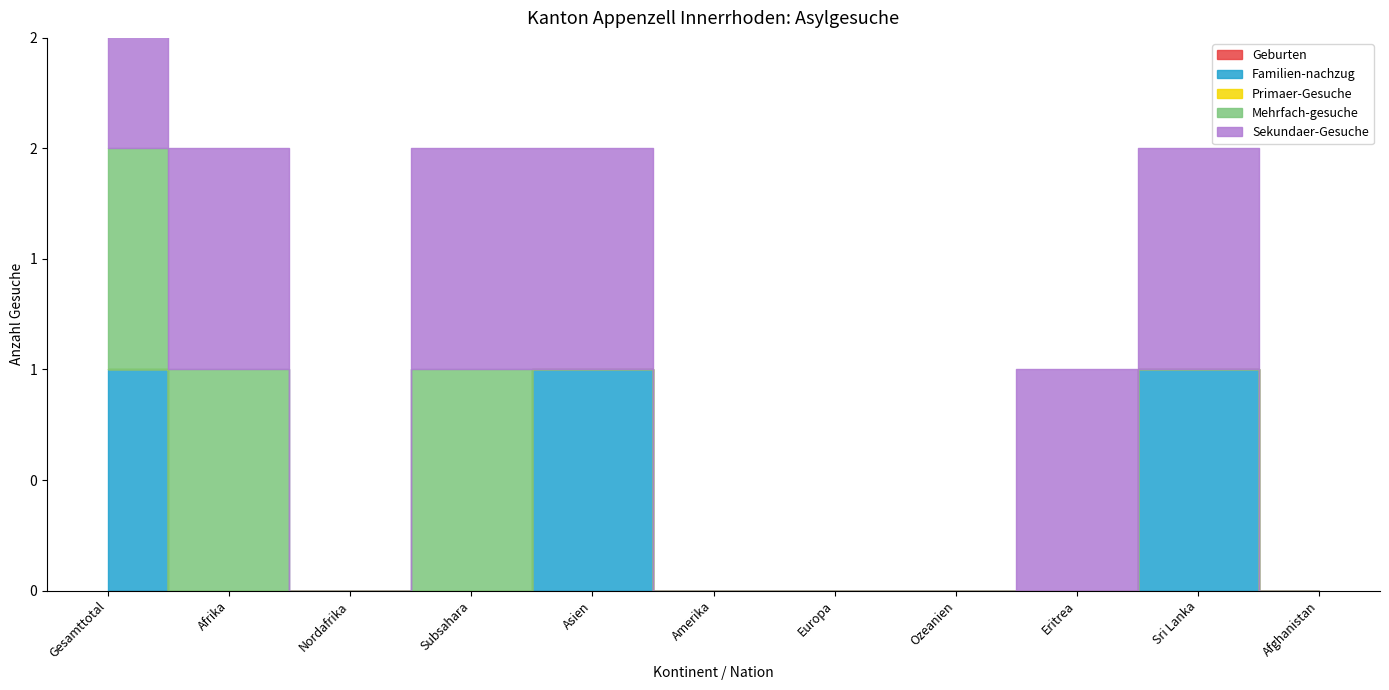

Which series has the largest total across all categories?

Sekundaer-Gesuche